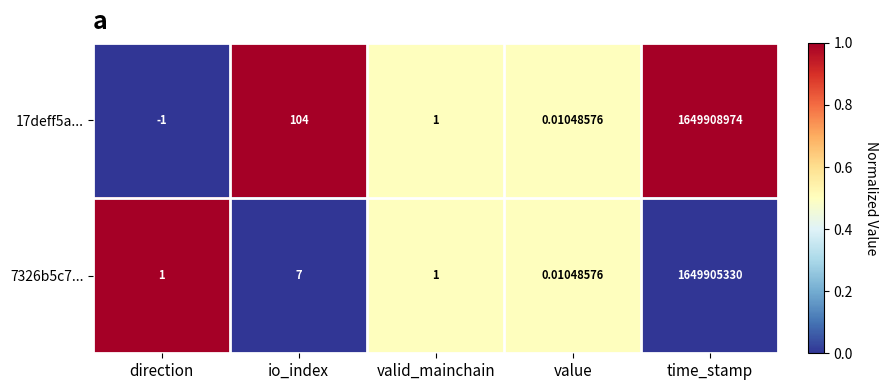

At which category is the sum across all series the highest?

time_stamp